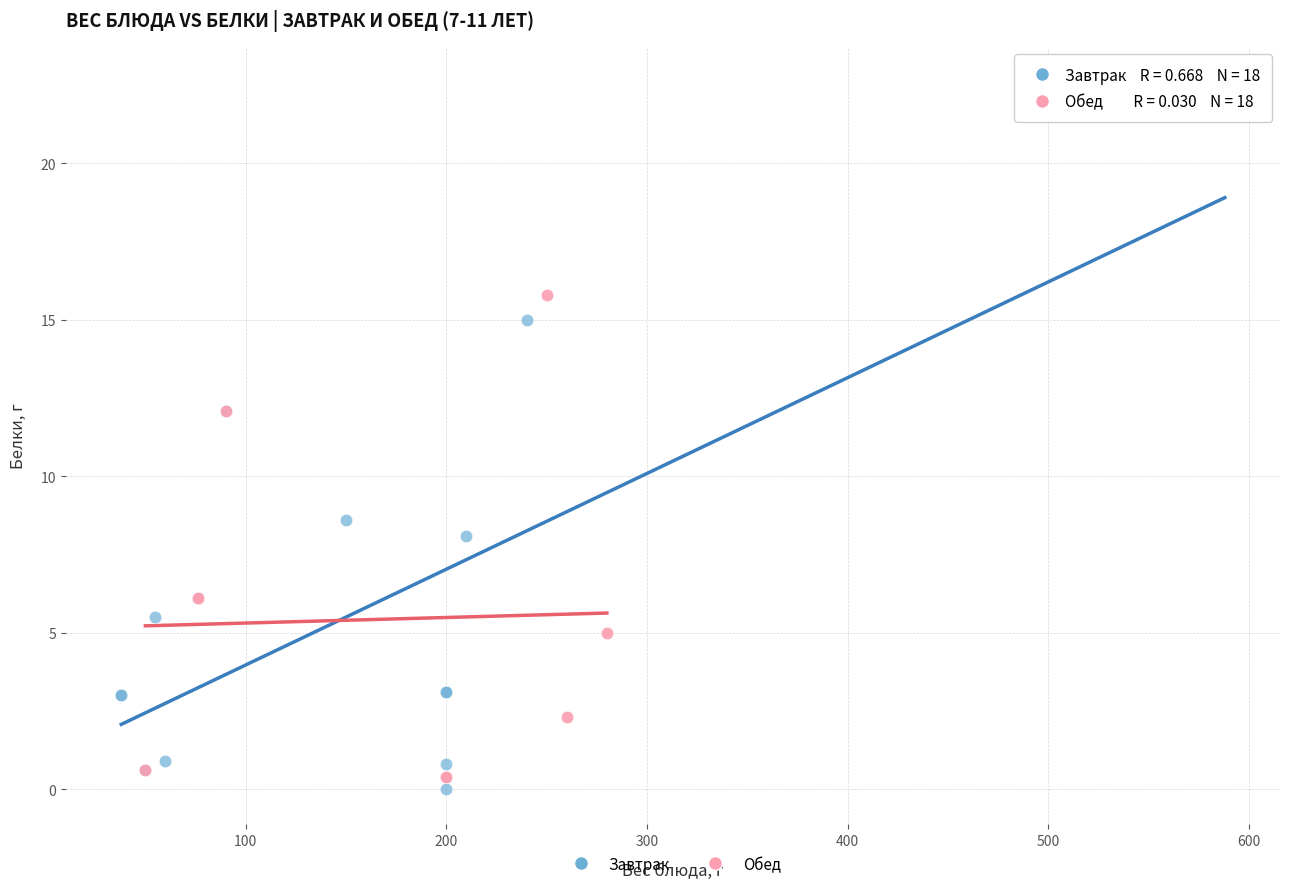

Which series reaches the maximum Y coordinate?

Завтрак